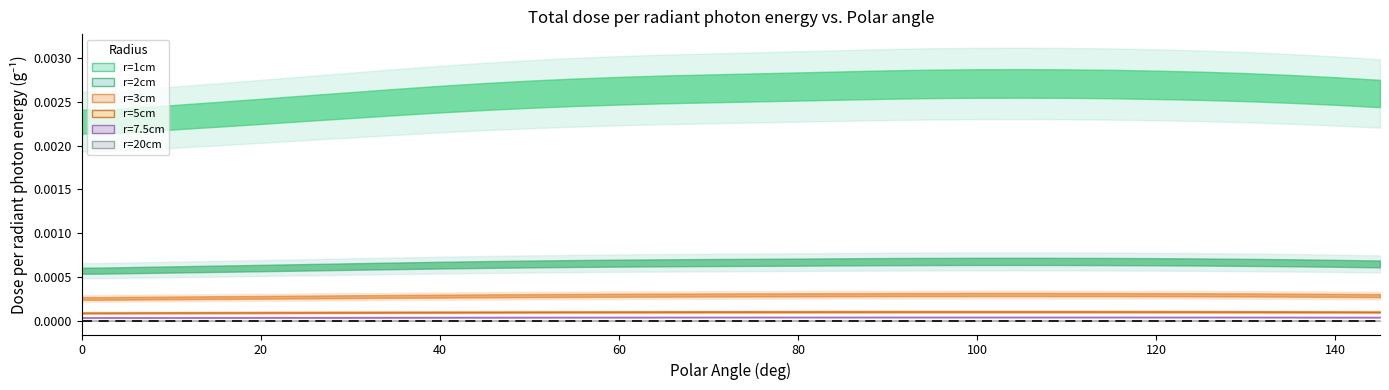

What are all the series names shown in the legend?

r=1cm, r=2cm, r=3cm, r=5cm, r=7.5cm, r=20cm